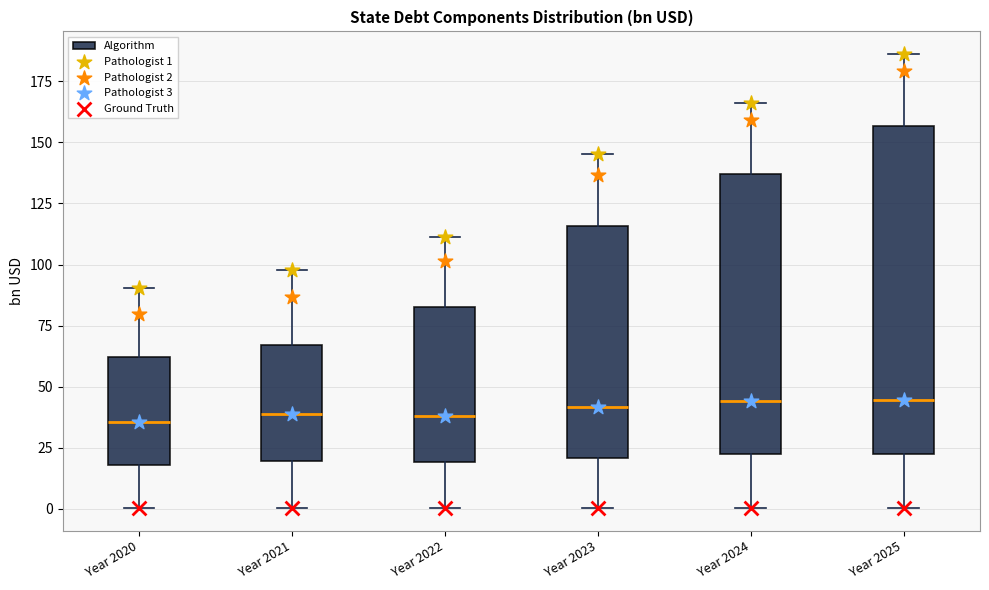

Where does the median line of the box for Year 2022 sit on the y-axis? The values are not printed on the chart, so give them approximately, as read against the axis.

40